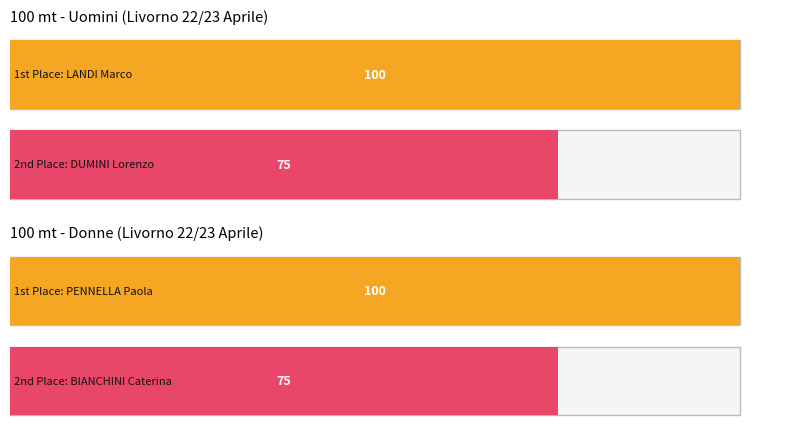

Where is Uomini nearest to the value 52?

2